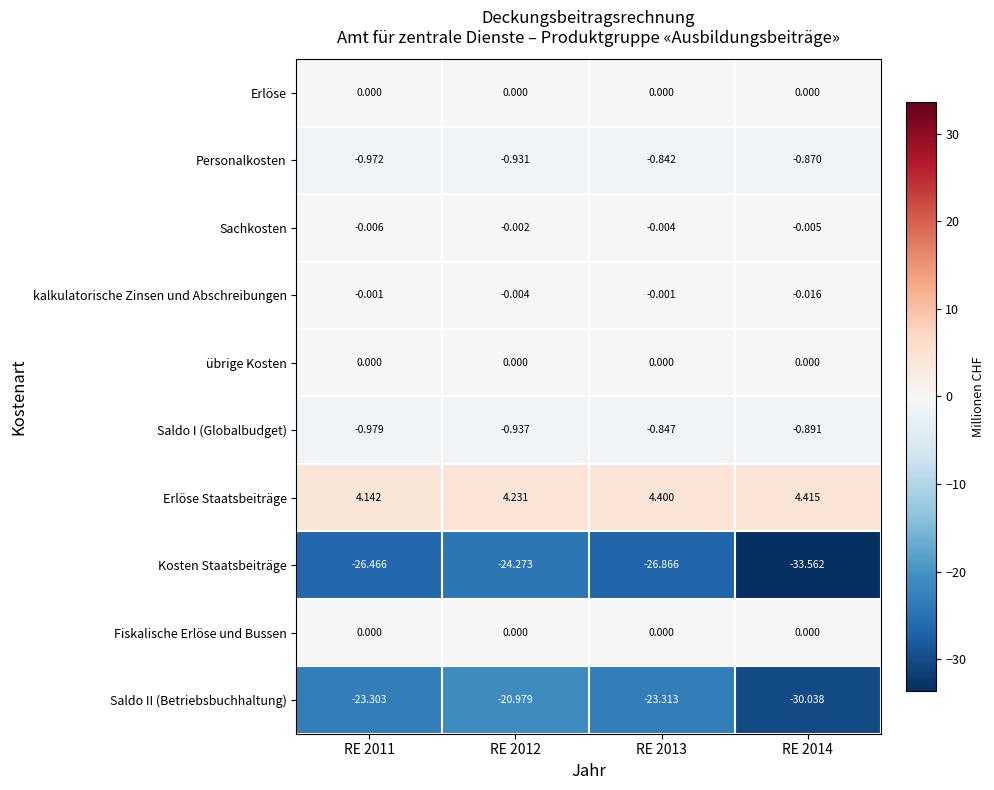

How many distinct data groups are displayed?

10